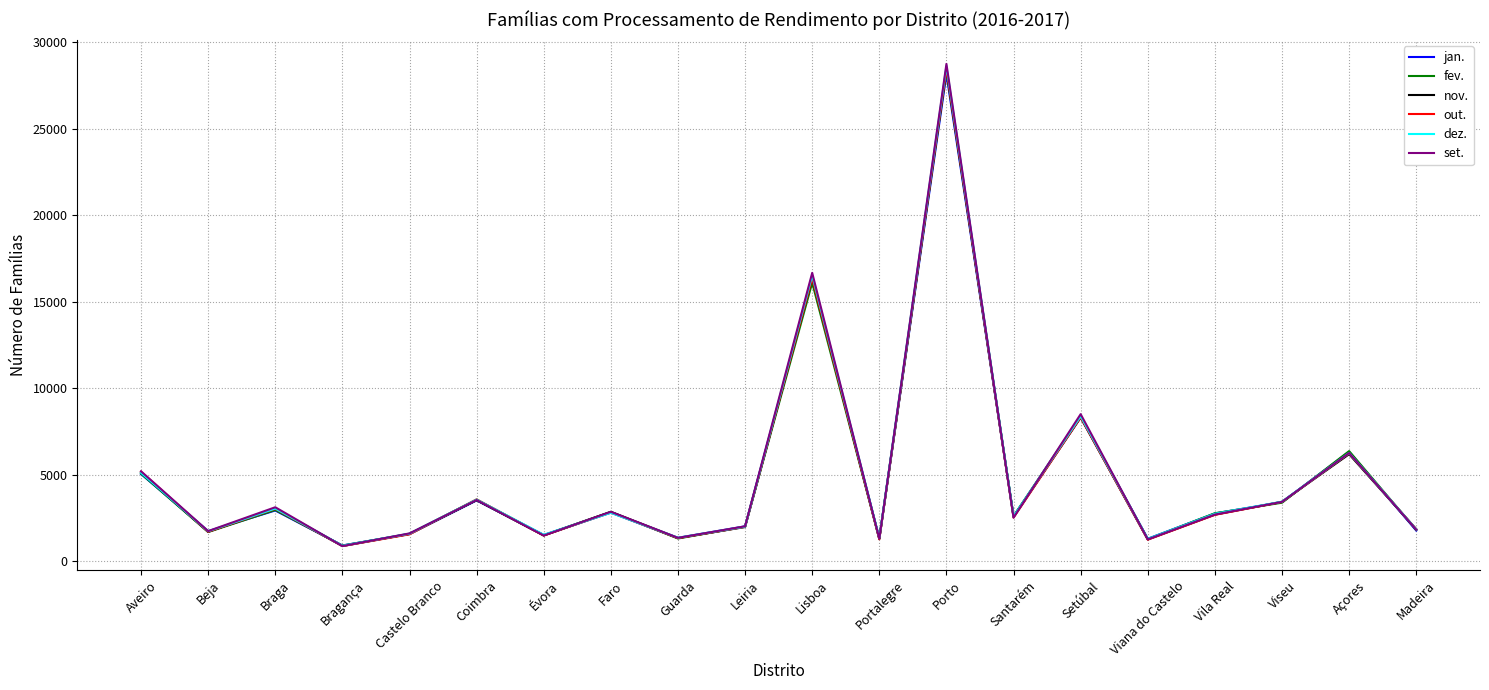

Is the value of out. at Porto greater than the value of dez. at Beja?

Yes